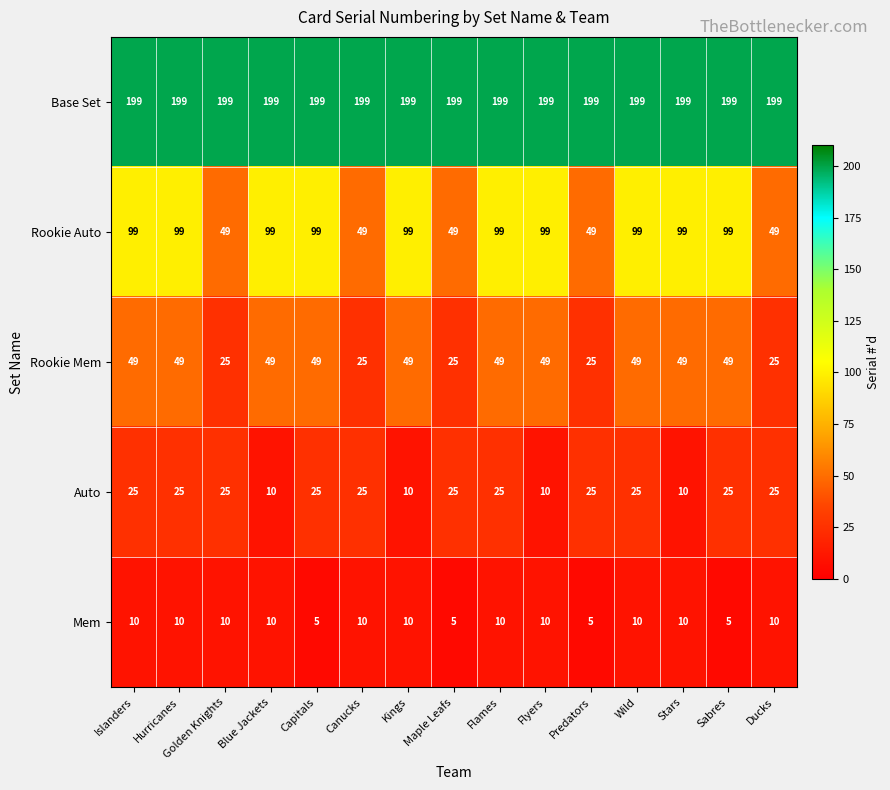

Count the Rookie Mem values in the range 25 to 49.

15